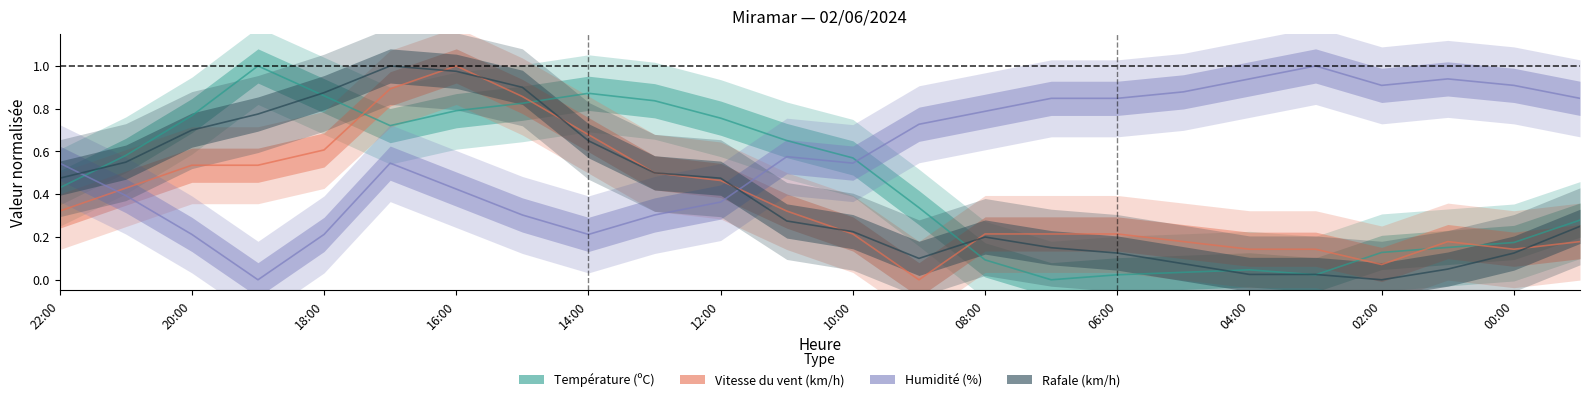

How many values in the Vitesse du vent (km/h) series exceed 0?

23